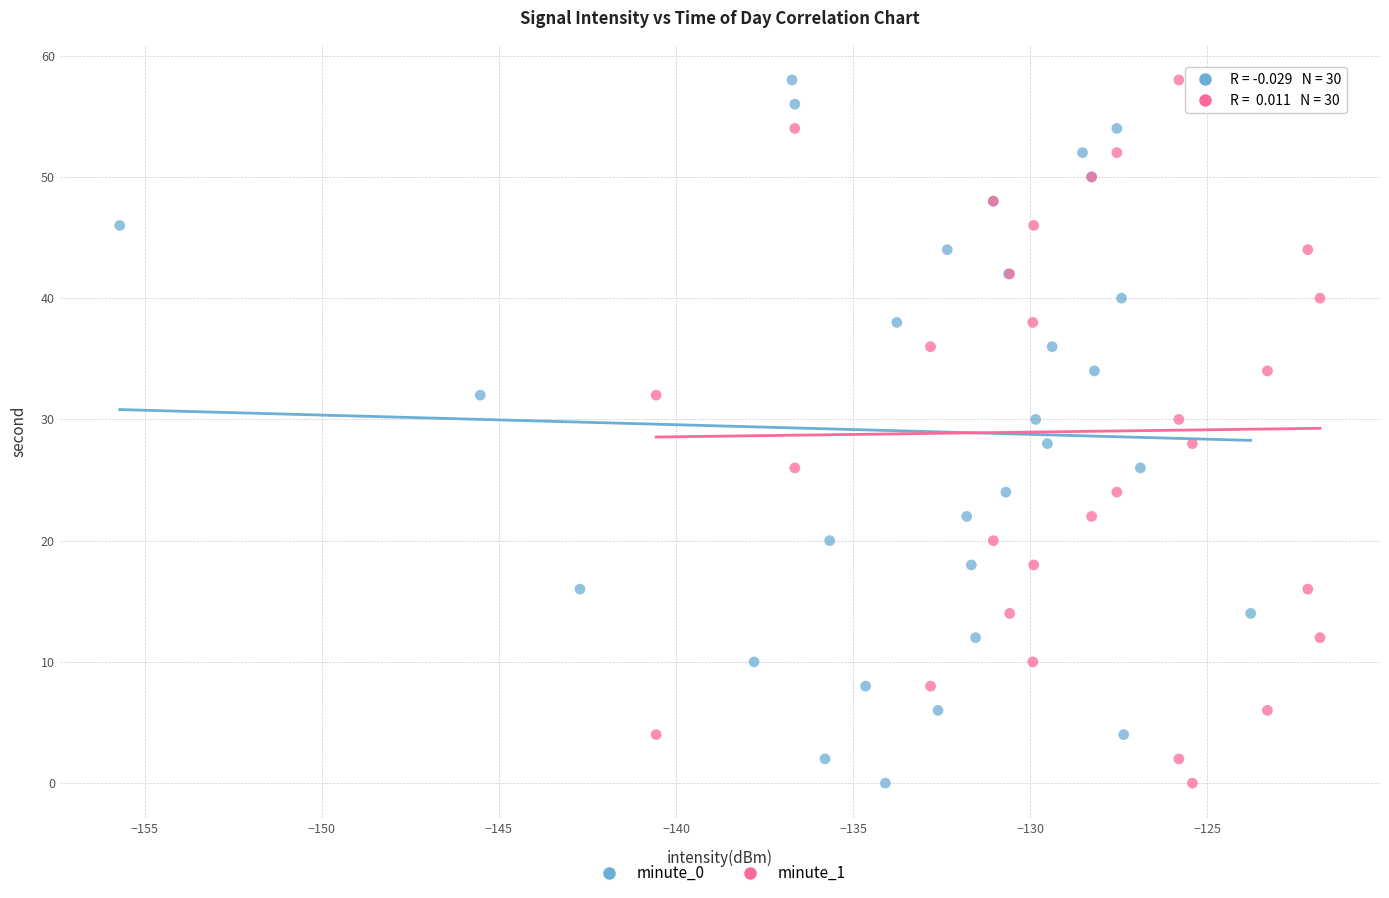

What are all the series names shown in the legend?

minute_0, minute_1